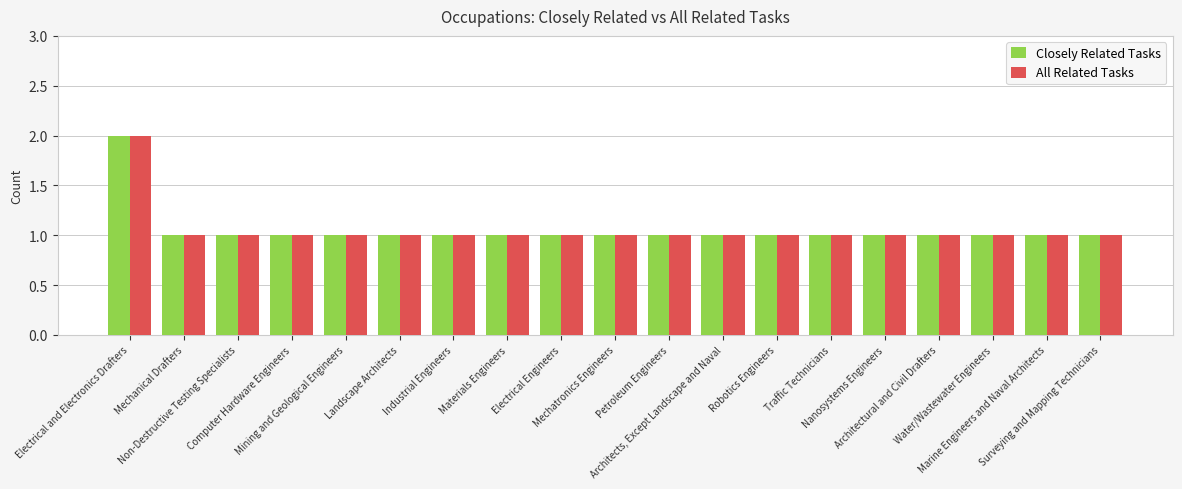

What is the sum of all All Related Tasks values?

20